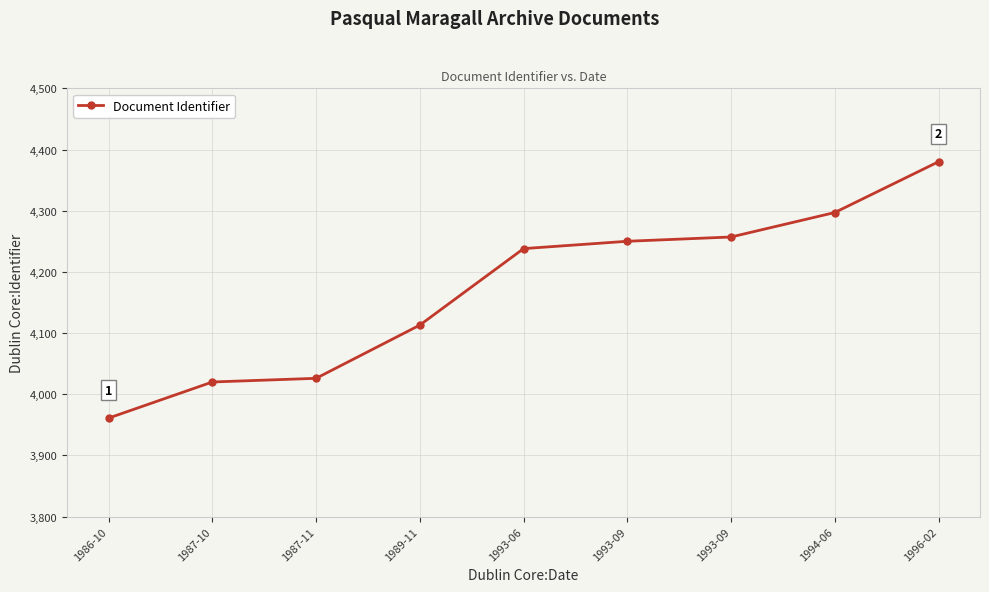

How many series are shown in this chart?

1